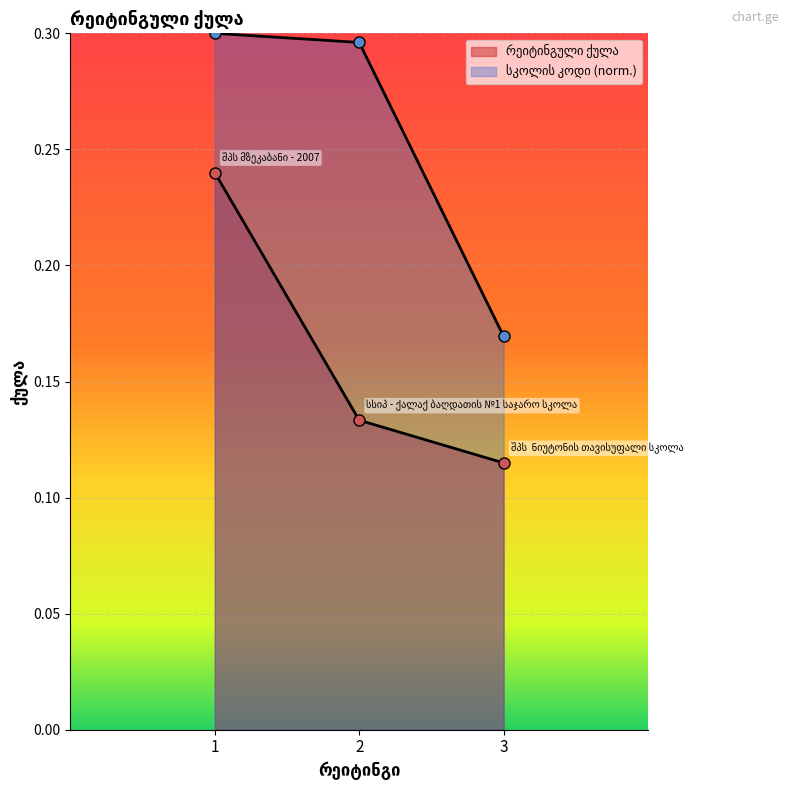

The სკოლის კოდი series shows 0.3 at 2. True or false?

True